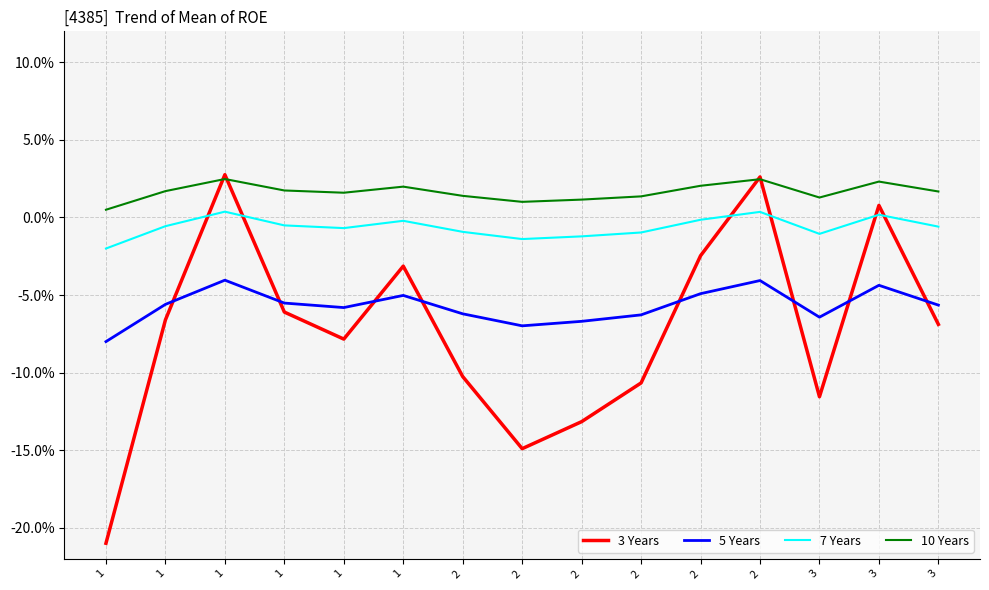

Rank the series by their maximum value, from highest to lowest.

3 Years, 10 Years, 7 Years, 5 Years